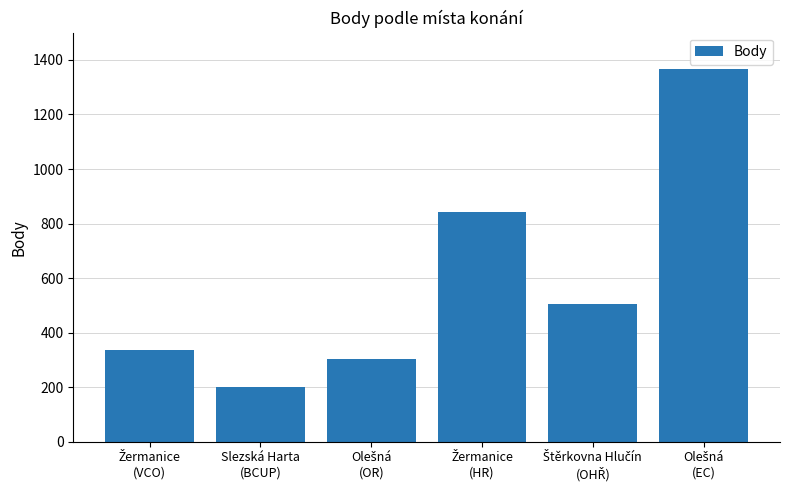

How many data points does each series have?

6